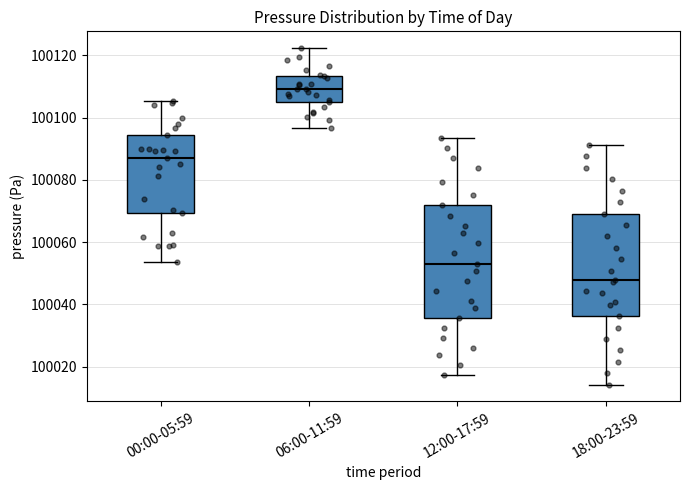

Reading left to right, read every box against the y-axis: the position of its median line, the range the box covers, and the ends of its whiskers. The values are not printed on the chart, so give them approximately, as read against the axis.

00:00-05:59: median 100088, box 100070 to 100094, whiskers 100054 to 100106
06:00-11:59: median 100110, box 100106 to 100114, whiskers 100096 to 100122
12:00-17:59: median 100054, box 100036 to 100072, whiskers 100018 to 100094
18:00-23:59: median 100048, box 100036 to 100070, whiskers 100014 to 100092